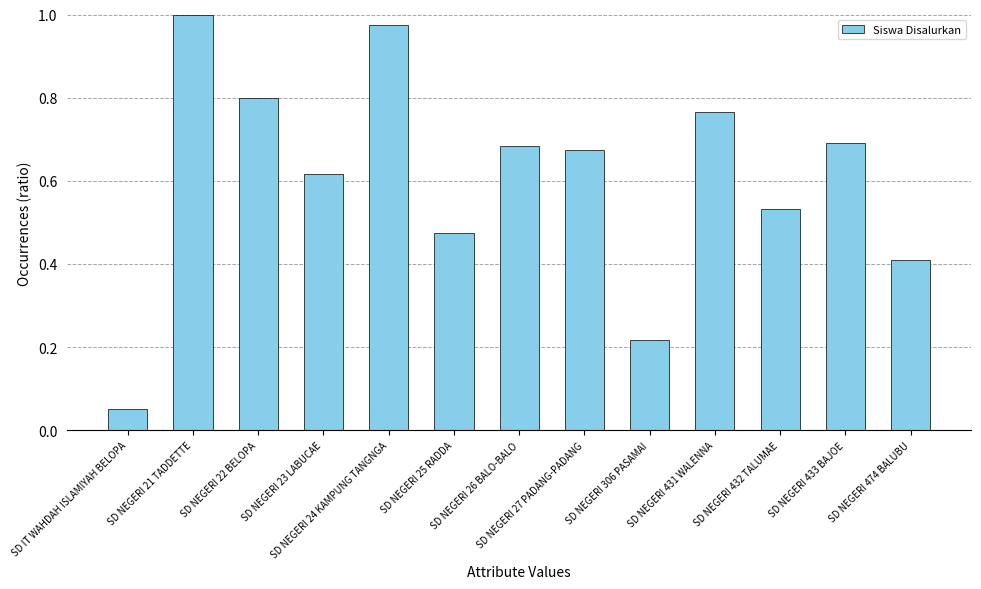

What is the greatest value displayed?

1.0